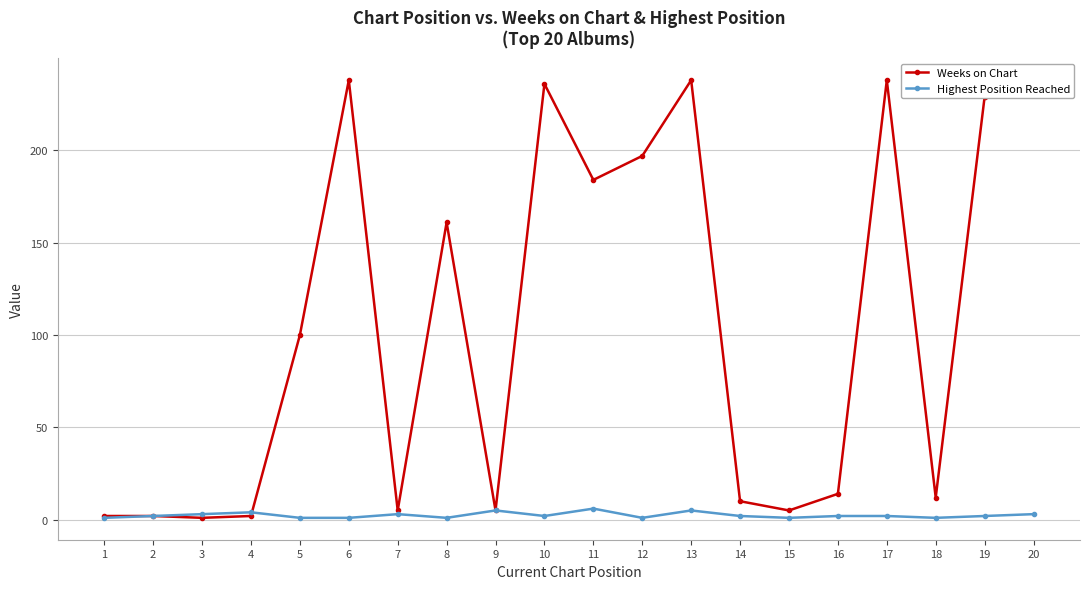

At which category does the chart reach its peak across all series?

6